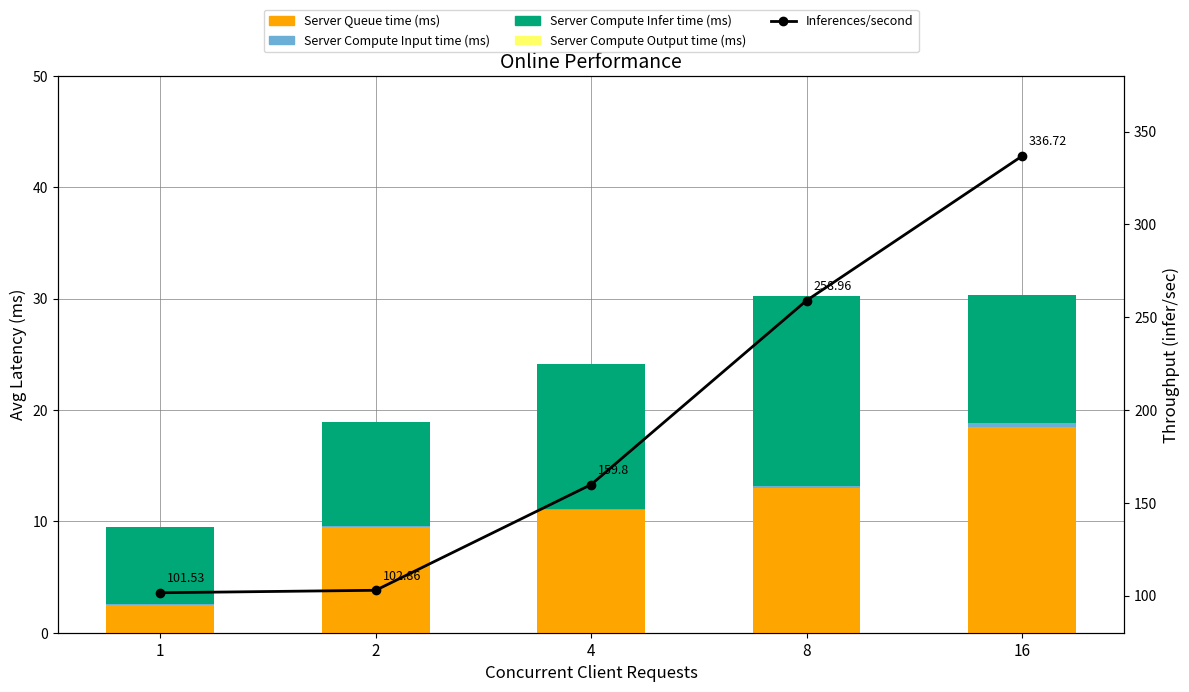

What value does the Server Compute Input time (ms) series have at 16?

0.3